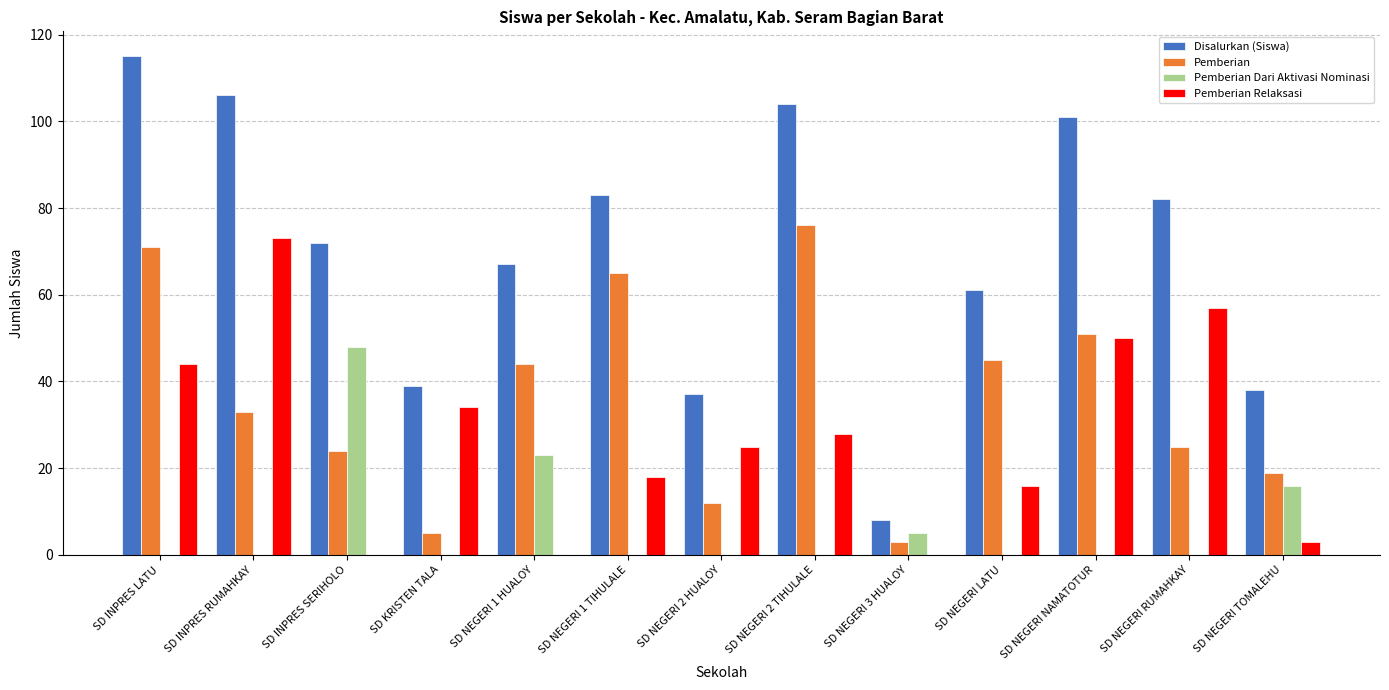

What is the sum of the Disalurkan (Siswa) values at SD NEGERI NAMATOTUR and SD NEGERI RUMAHKAY?

183